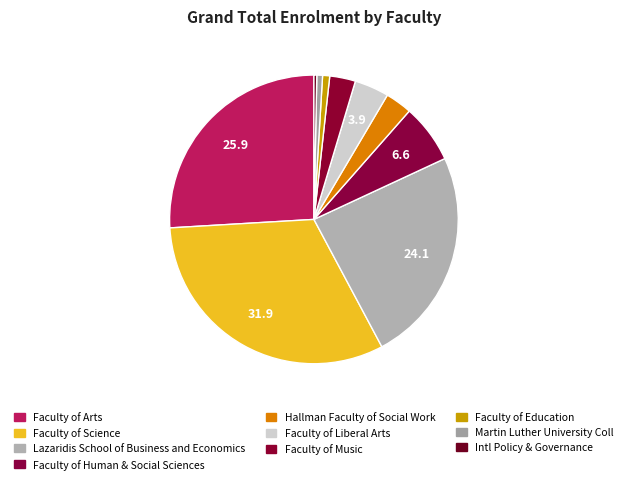

Rank the categories by value from highest to lowest.

Faculty of Science, Faculty of Arts, Lazaridis School of Business and Economics, Faculty of Human & Social Sciences, Faculty of Liberal Arts, Hallman Faculty of Social Work, Faculty of Music, Faculty of Education, Martin Luther University Coll, Intl Policy & Governance